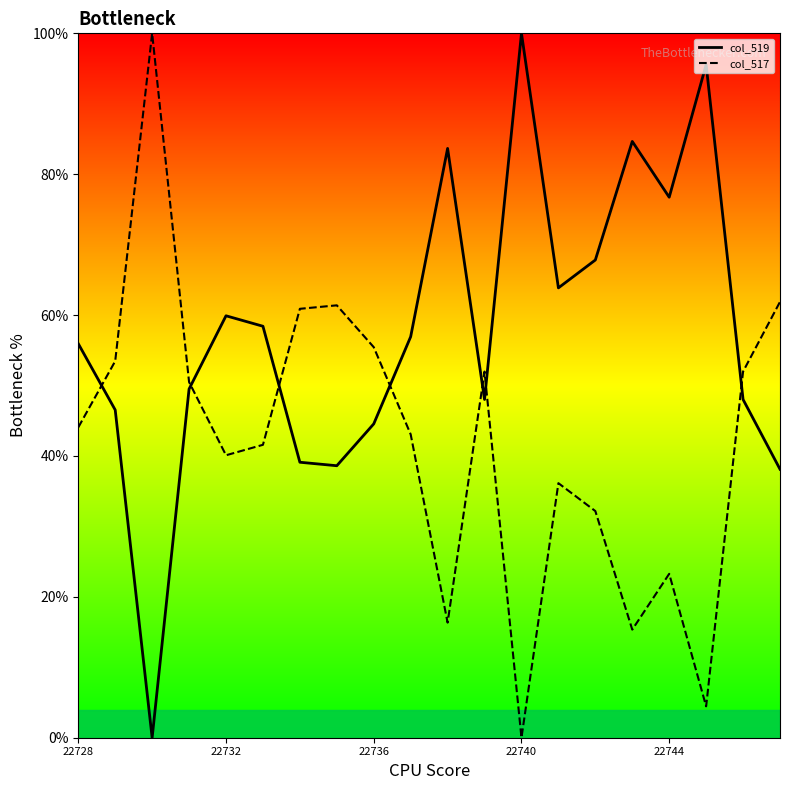

How many data points in col_517 are above 44?

10